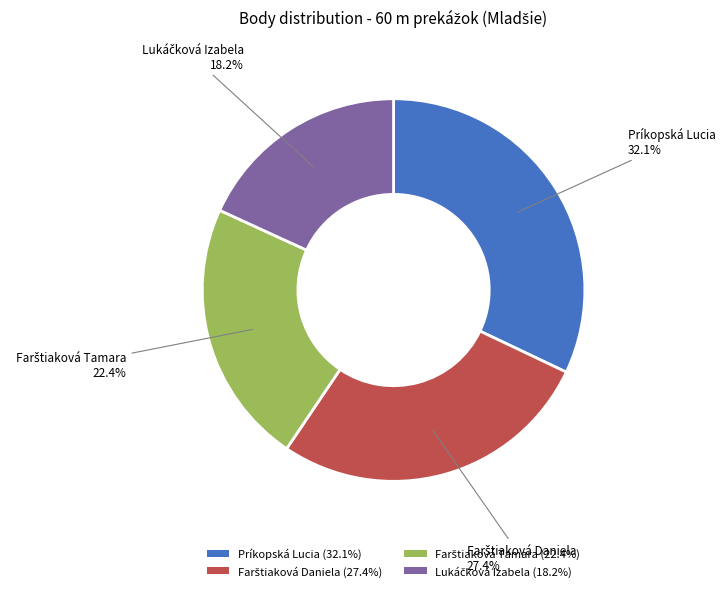

Is there any slice that represents more than half of the pie?

No